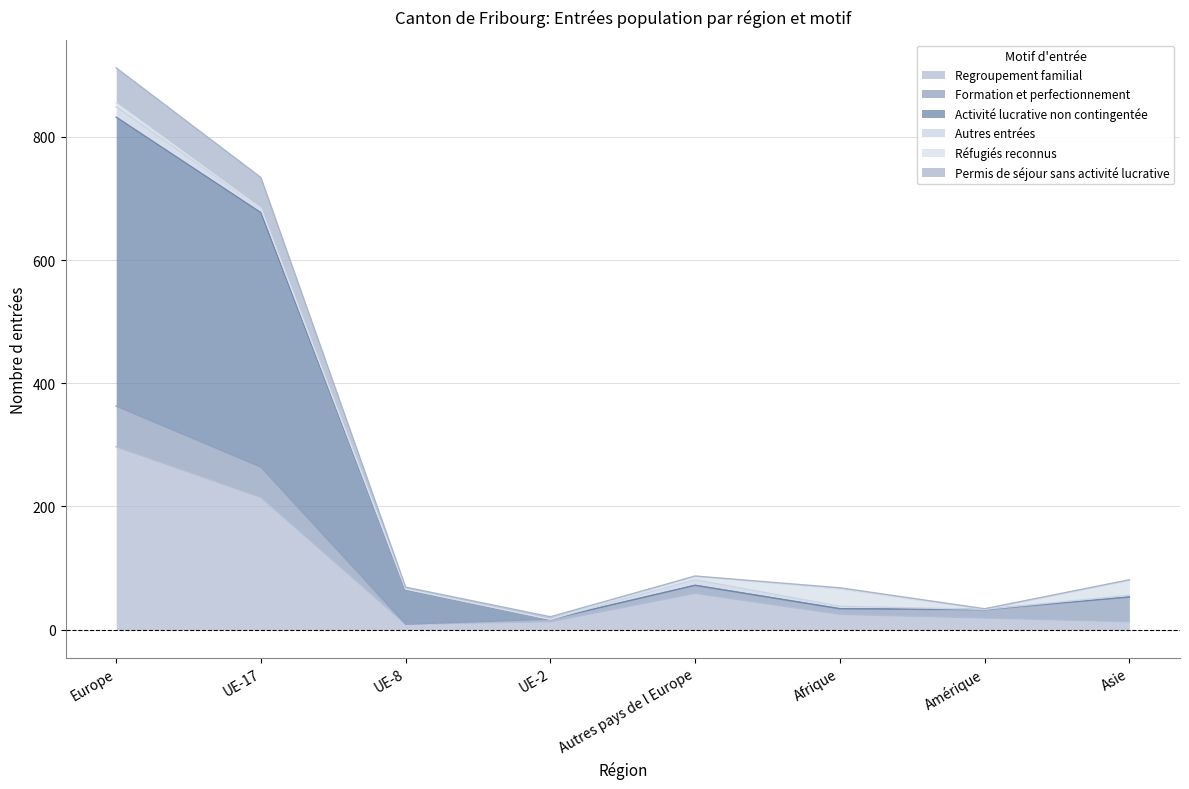

Does the chart display data point markers on the line(s)?

No